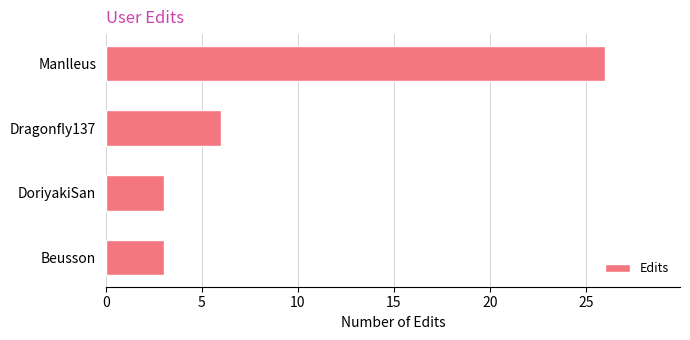

Between Manlleus and DoriyakiSan, which is larger?

Manlleus